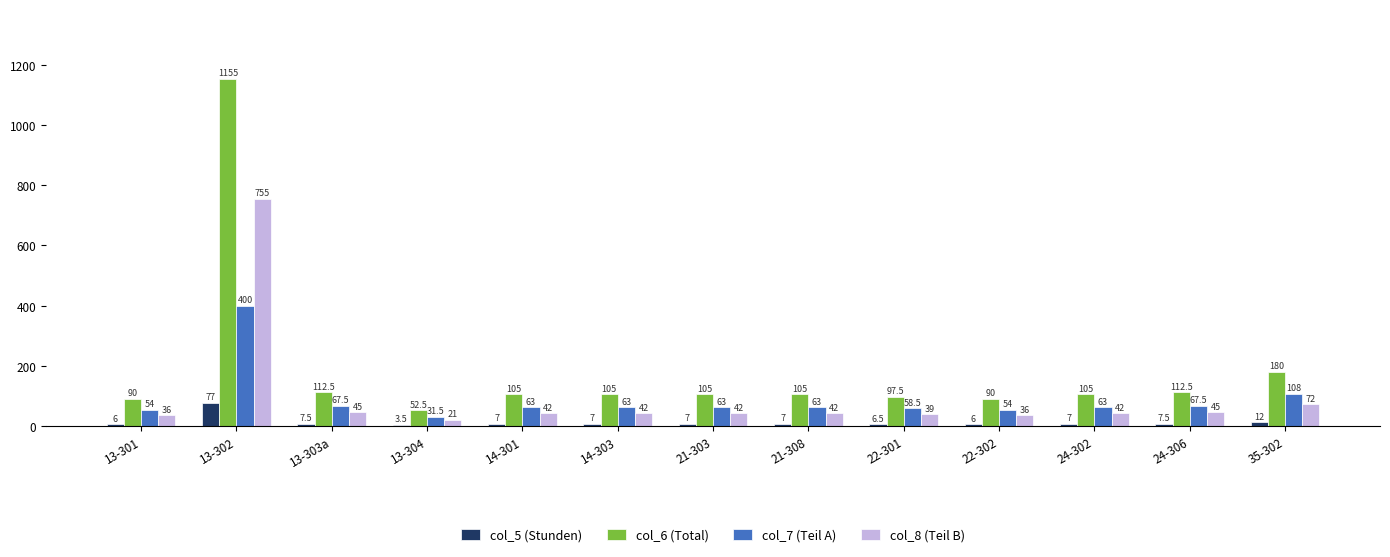

Between 13-304 and 35-302, which series saw the biggest shift?

col_6 (Total)